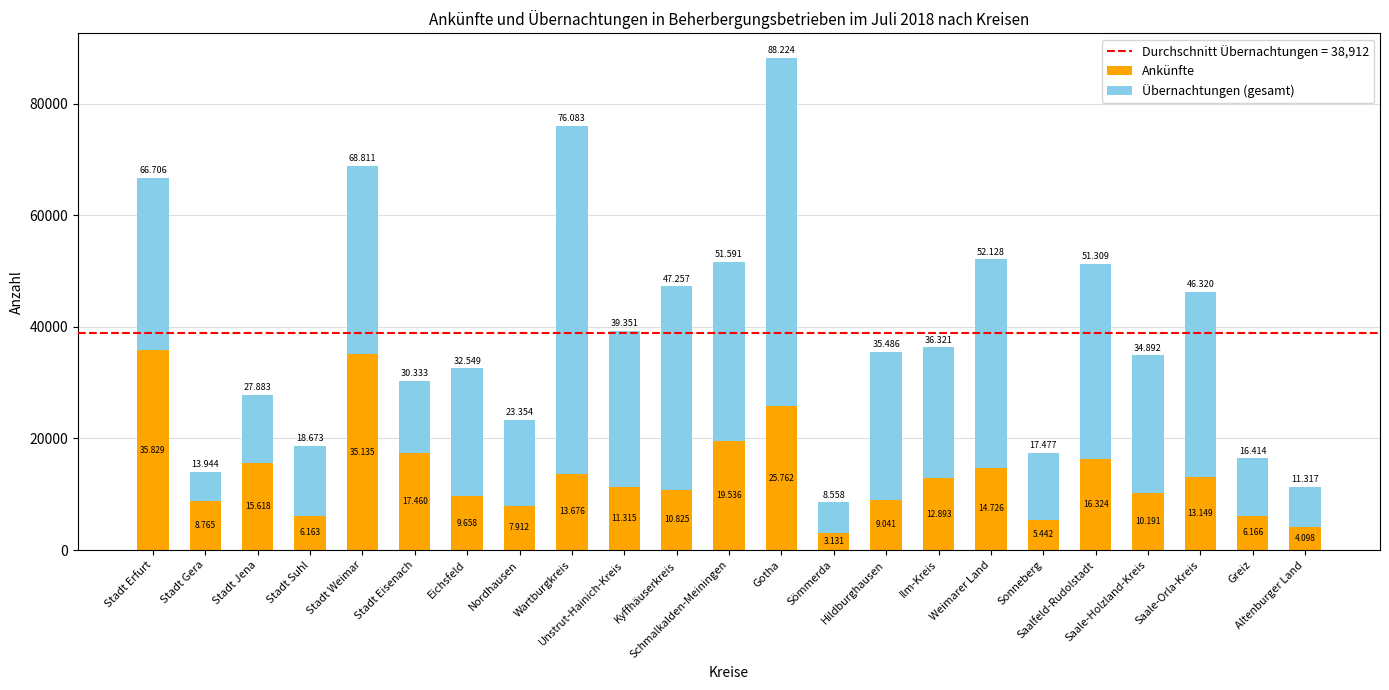

The Ankünfte series shows 14359 at Hildburghausen. True or false?

False